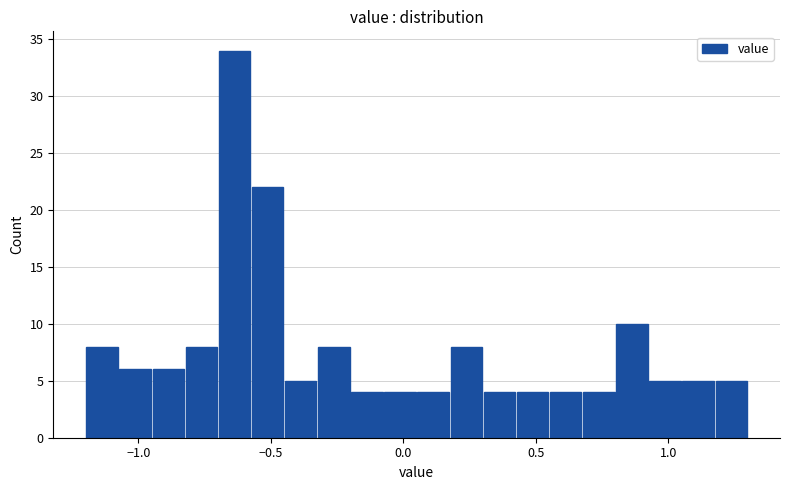

Around what value on the x-axis is the tallest bar? Give the approximate position of its centre, as read against the axis.

-0.65